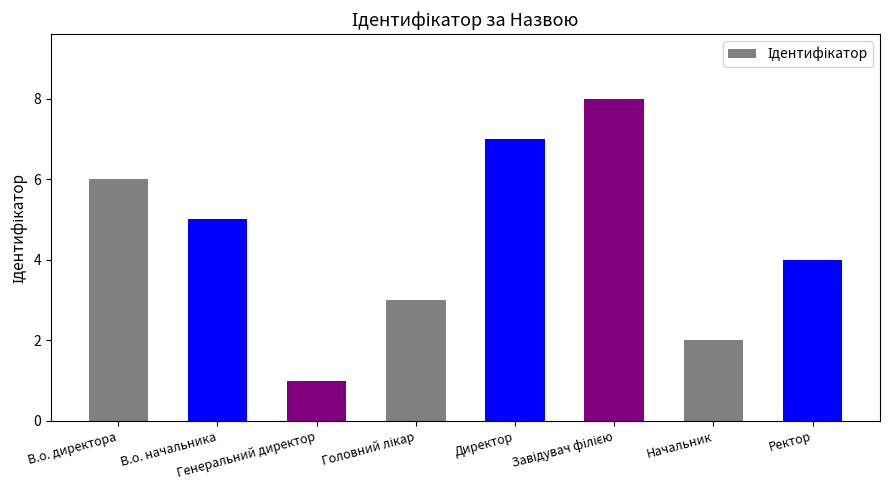

Are the bars horizontal?

No